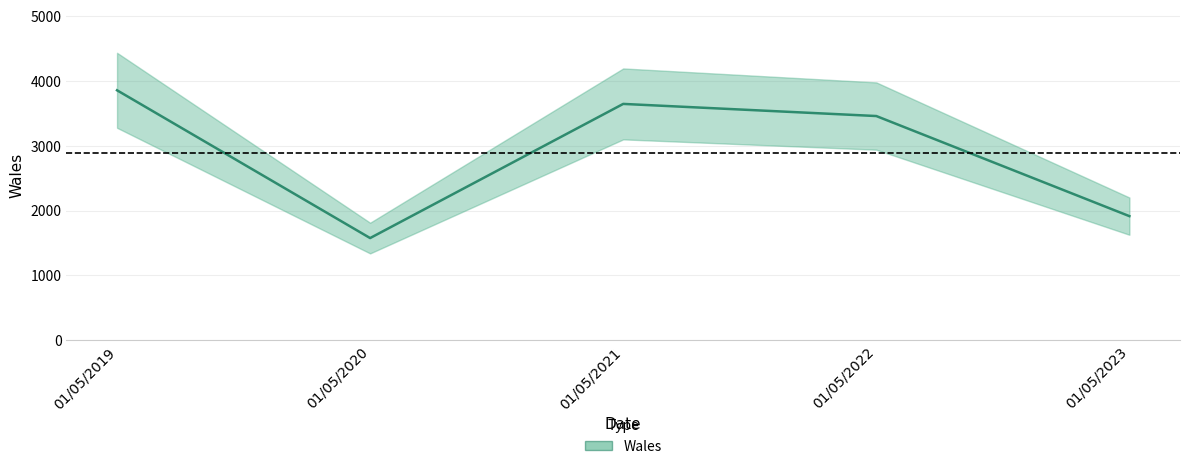

Approximately how many times larger is the value at 01/05/2022 compared to 01/05/2019?

0.9